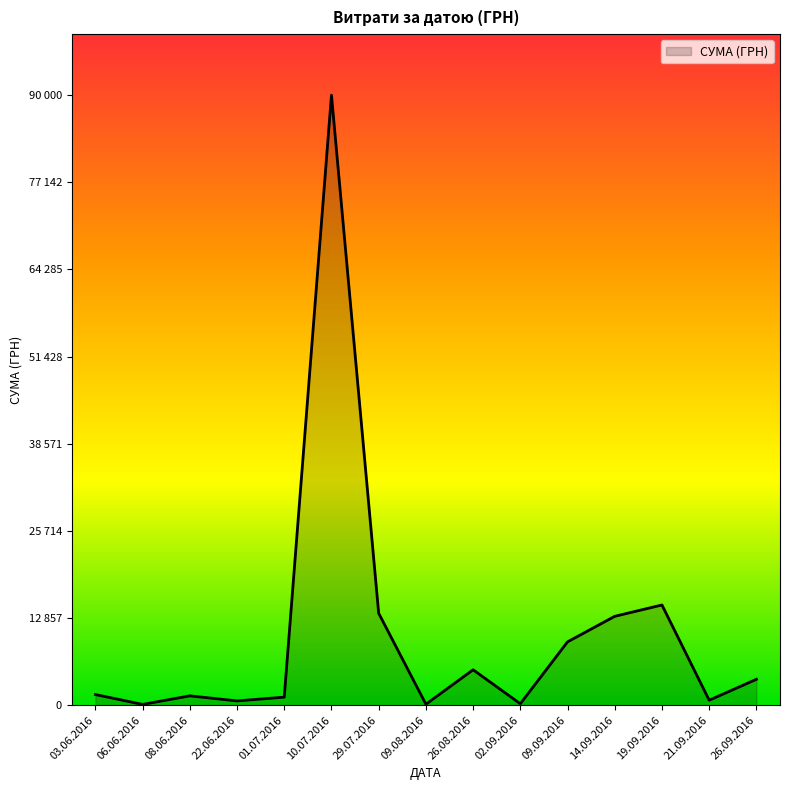

Where is the first local minimum?

06.06.2016